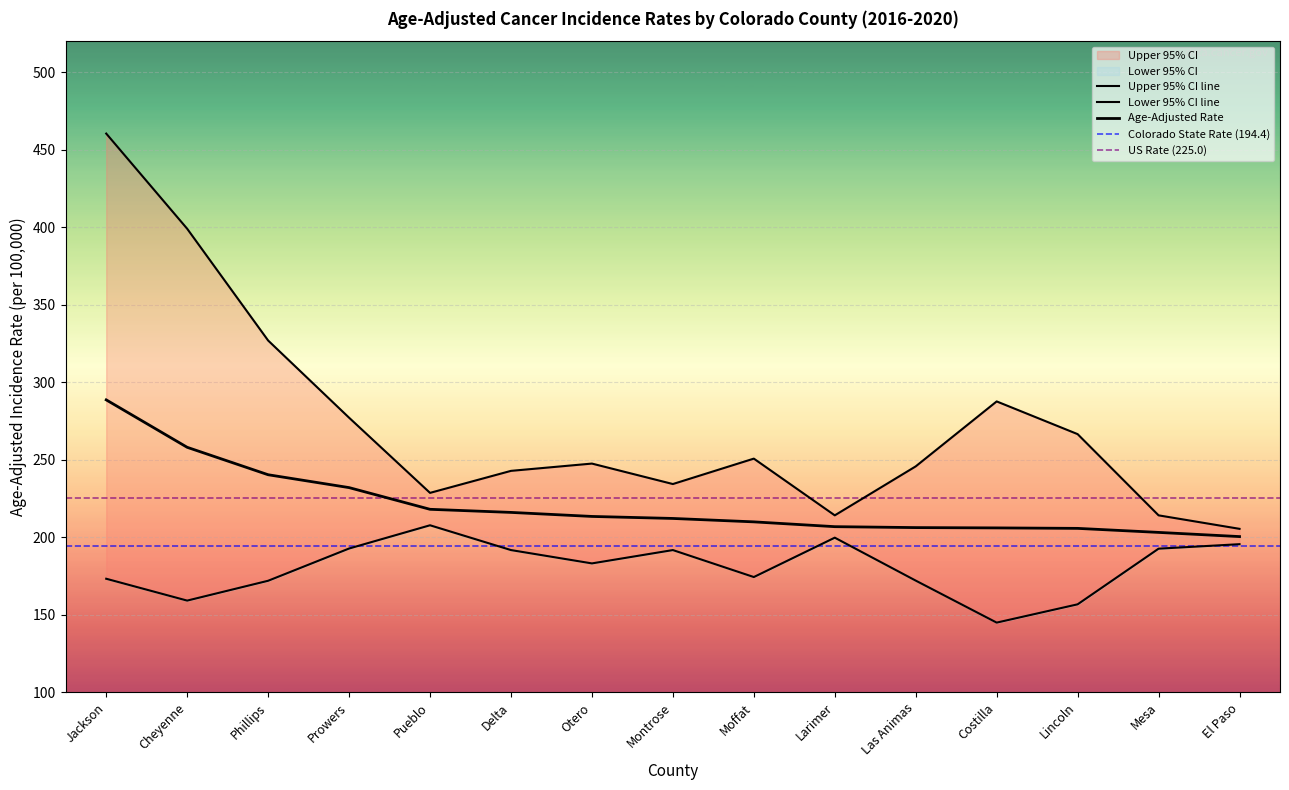

Which category has the lowest value across all series?

Costilla